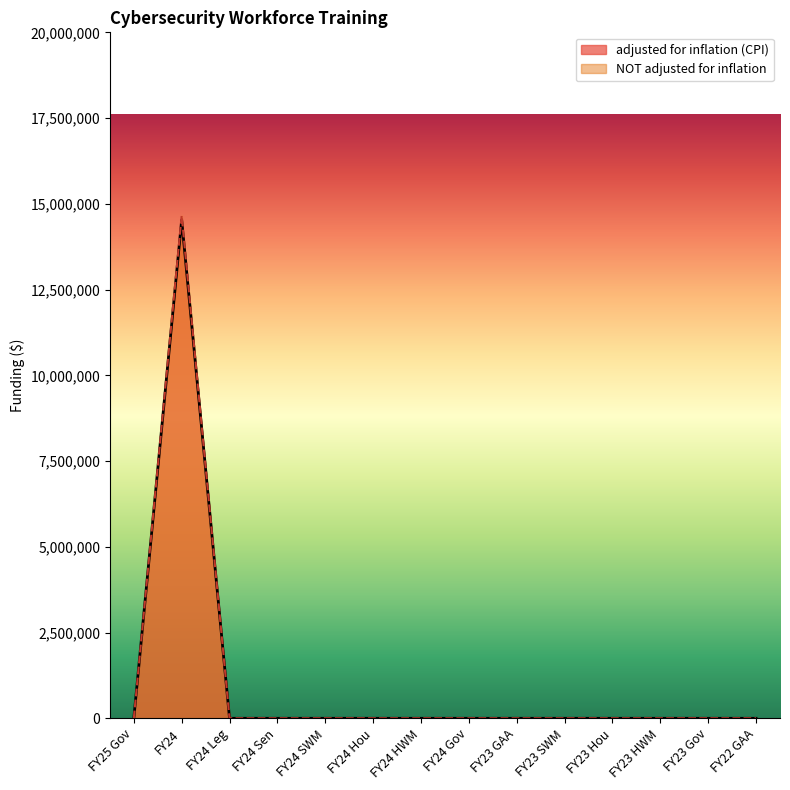

Where is the first local maximum for NOT adjusted for inflation?

FY24